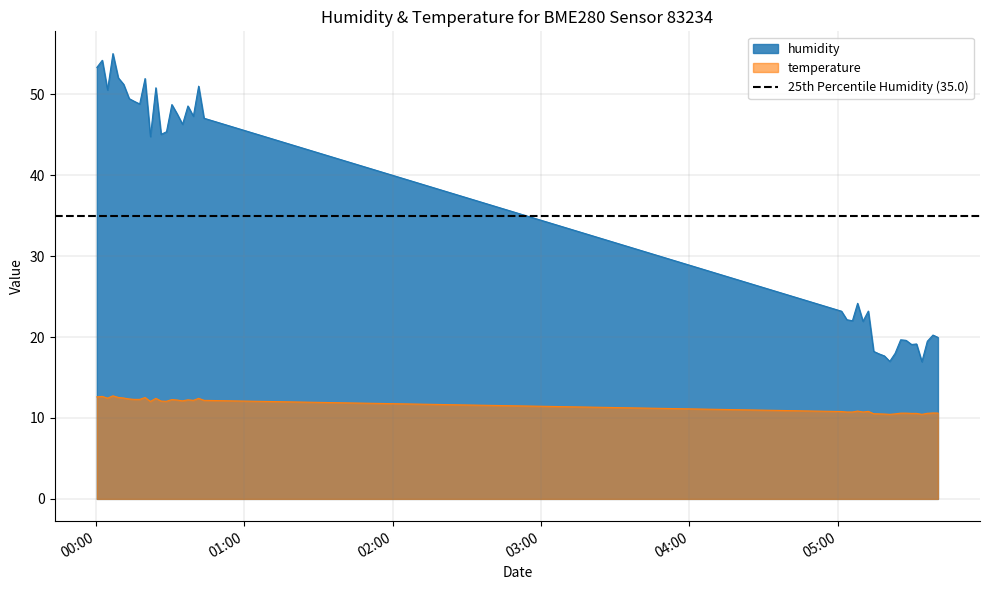

True or false: temperature and humidity cross at least once.

False